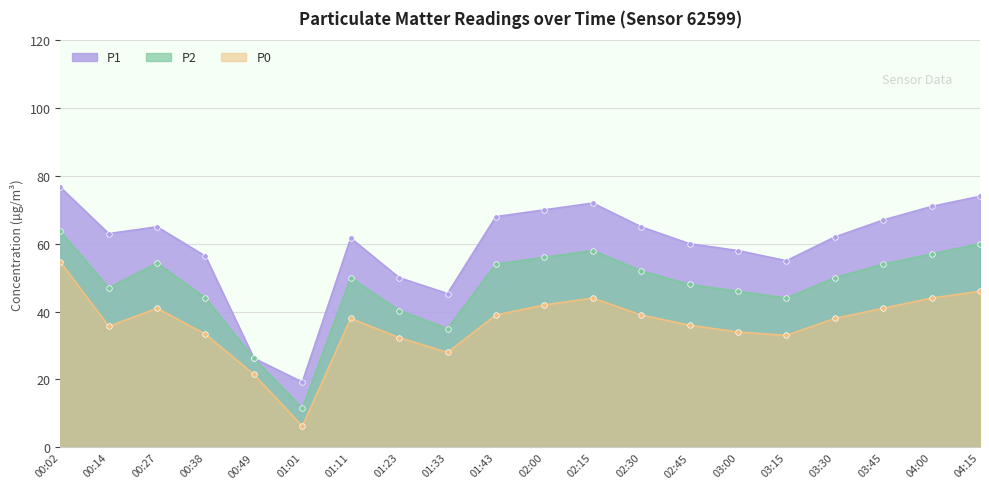

What is the difference between the highest and lowest values at 01:11?

23.7